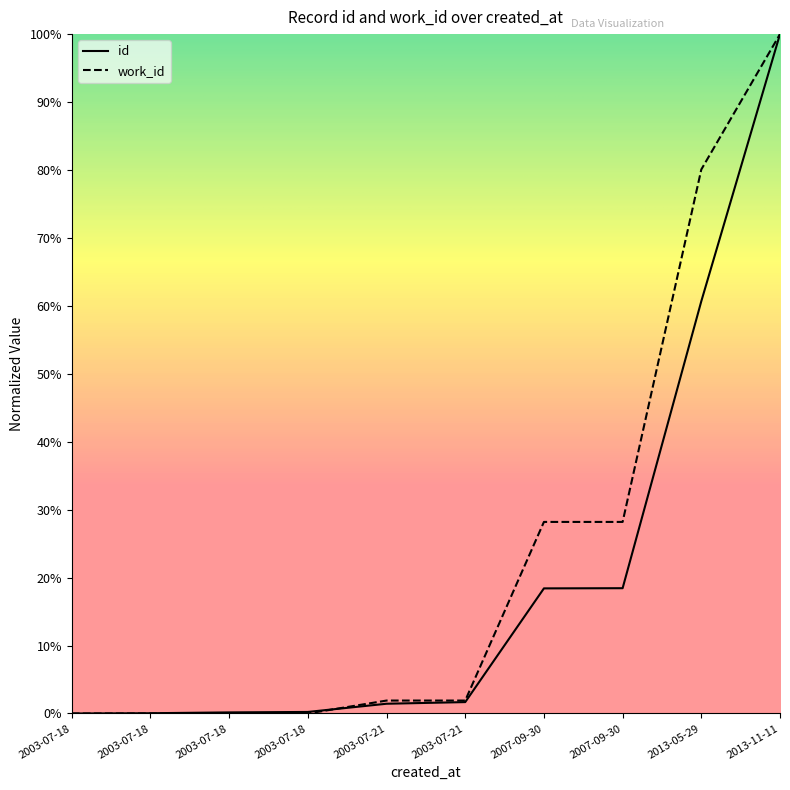

What are all the series names shown in the legend?

id, work_id